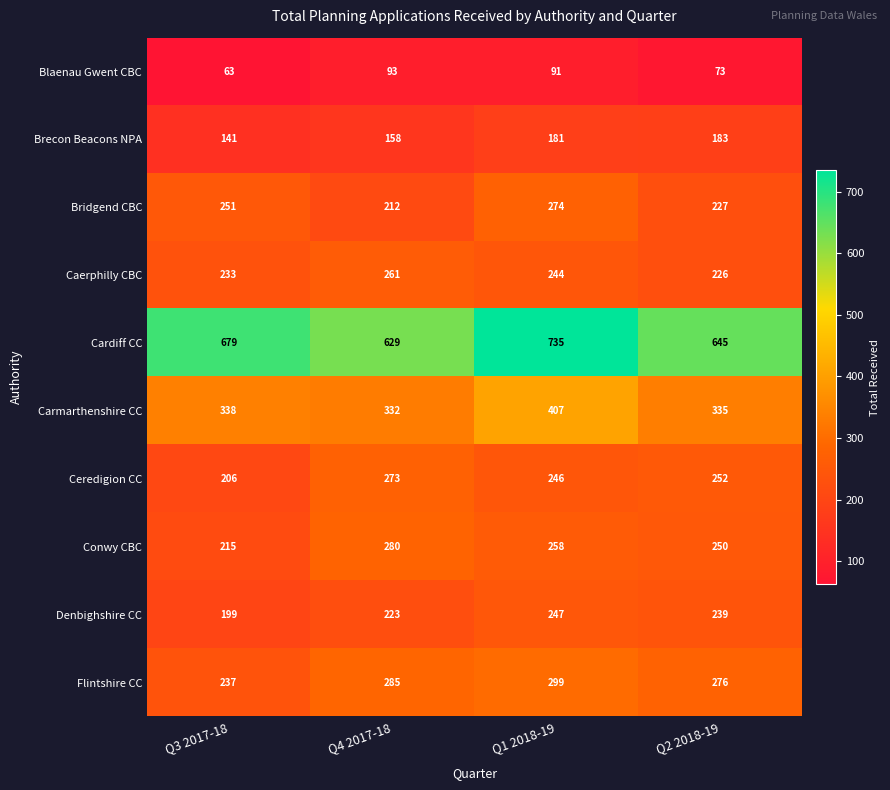

Between Q3 2017-18 and Q1 2018-19, which series saw the biggest shift?

Carmarthenshire CC